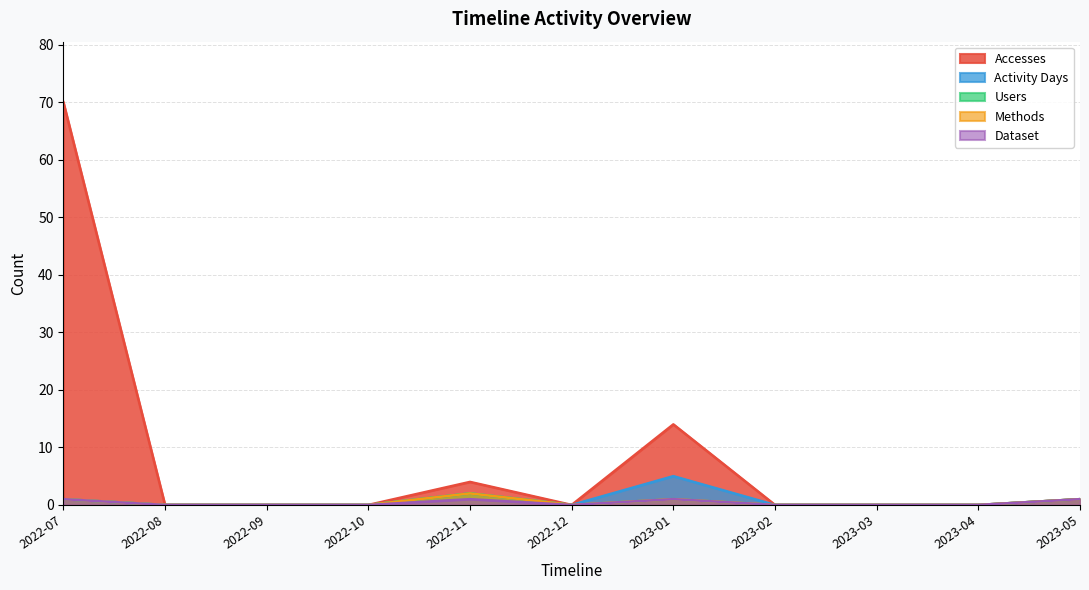

How many lines are shown in the chart?

5